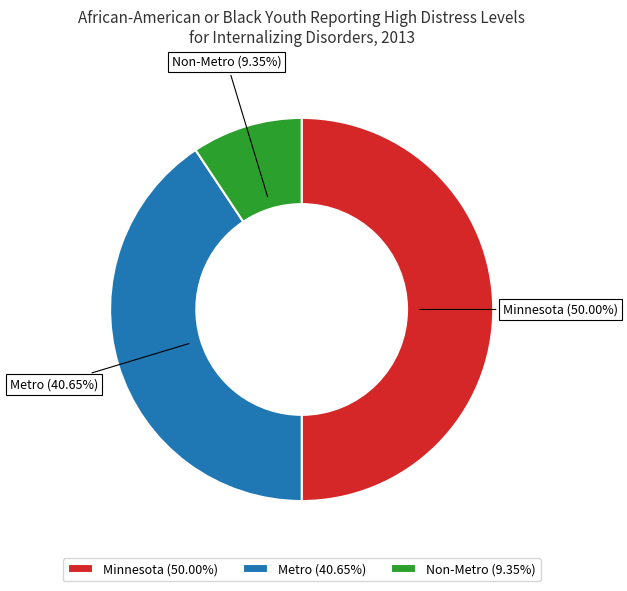

Is the sum of Metro and Minnesota greater than half?

Yes